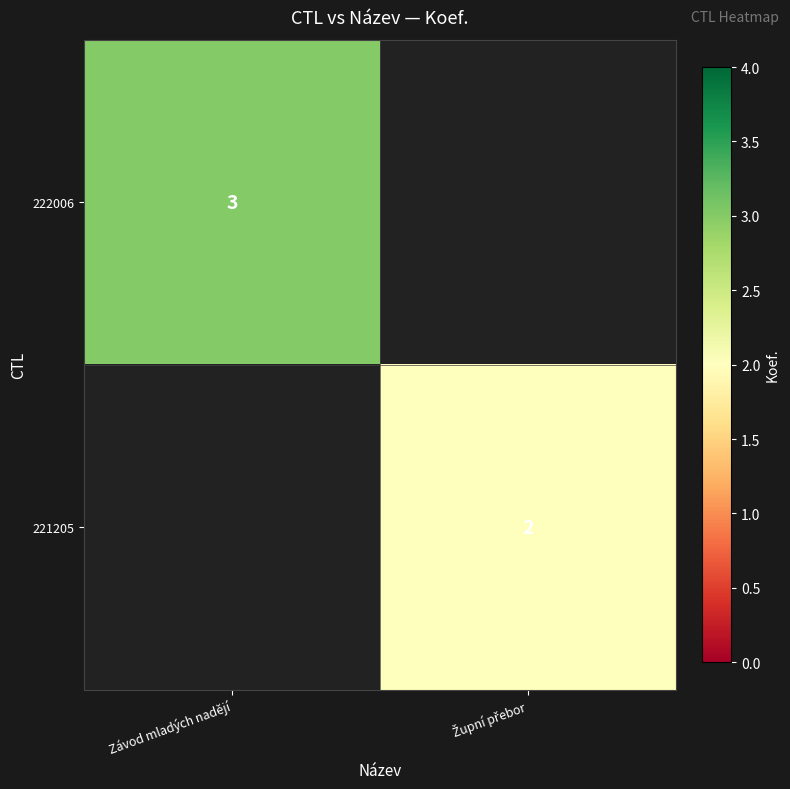

The 222006 series shows 4 at Závod mladých nadějí. True or false?

False